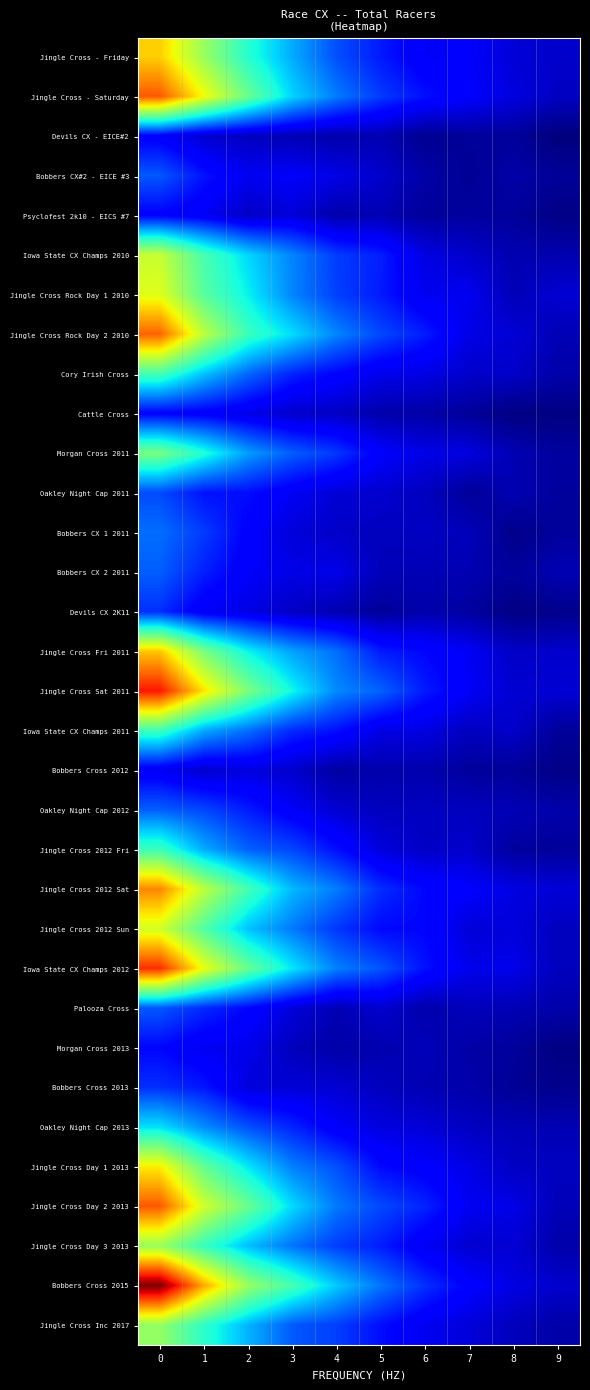

Which series has the widest spread of values?

Bobbers Cross 2015